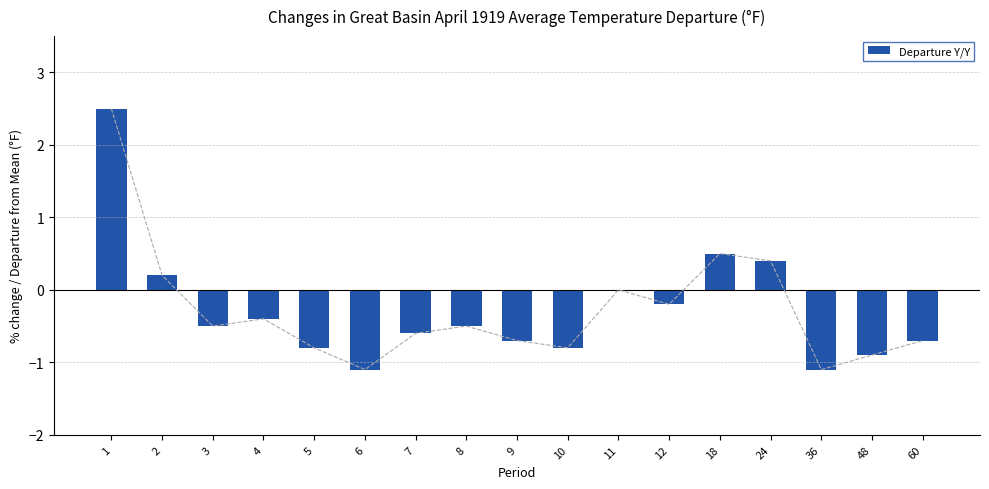

What is the value of the 6th bar from the left?

-1.1